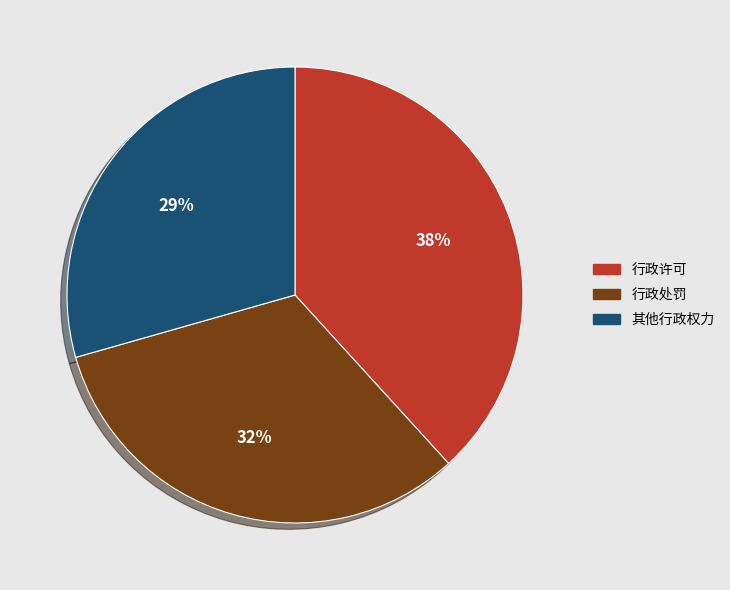

To the nearest percent, what percentage of the pie is 行政许可?

38%